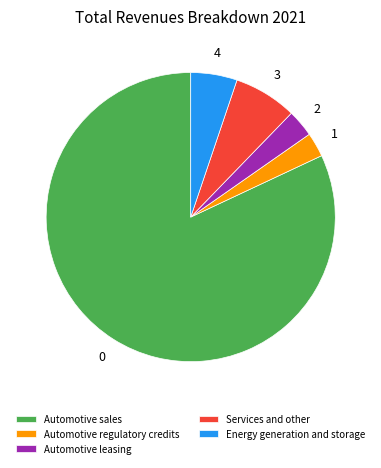

Is the sum of Automotive regulatory credits and Energy generation and storage greater than half?

No